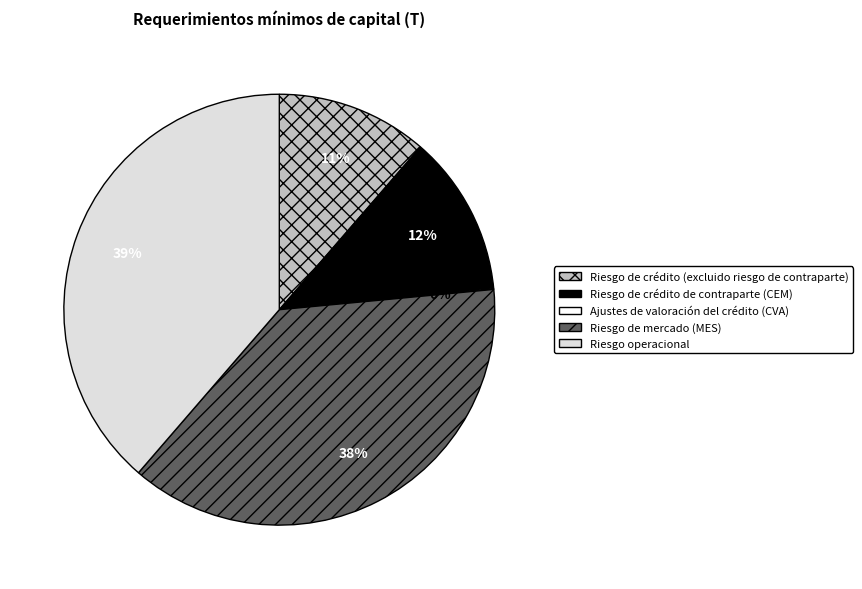

Which category has the biggest portion of the pie?

Riesgo operacional